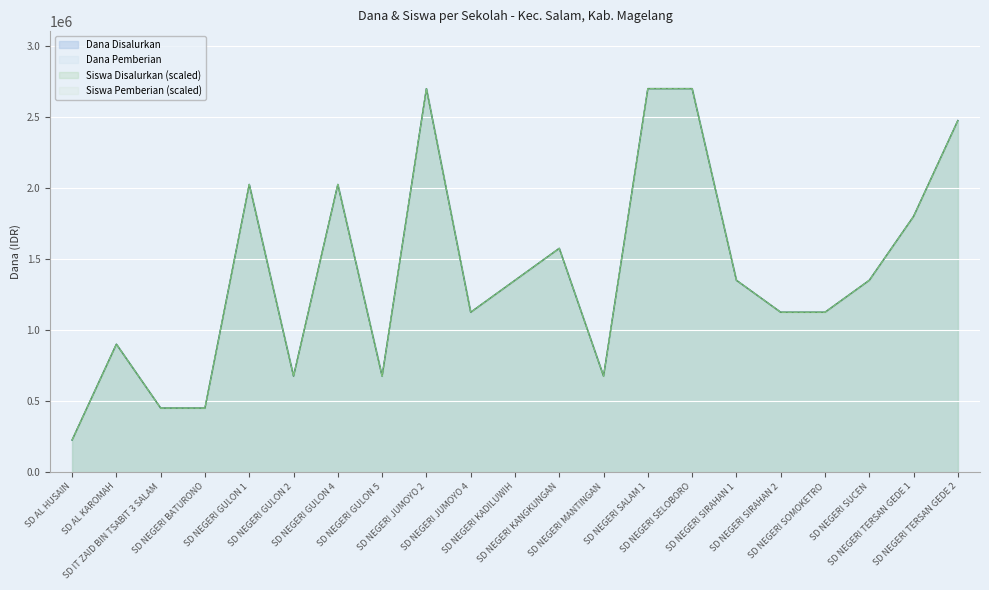

How many series are shown in this chart?

4